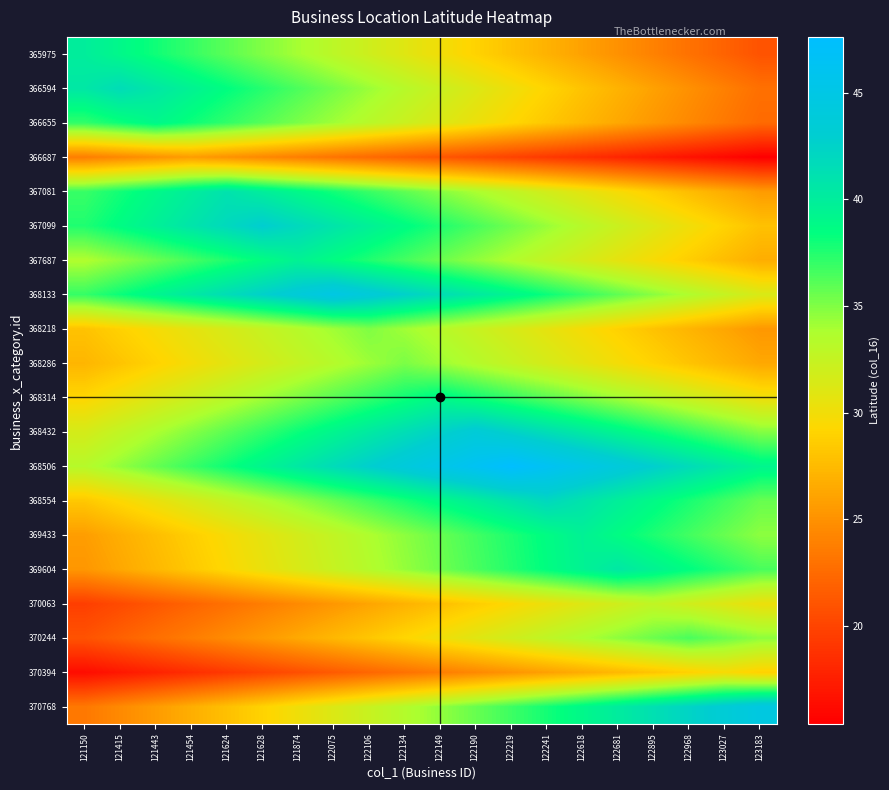

What is the difference between the highest and lowest values at 123027?

27.4